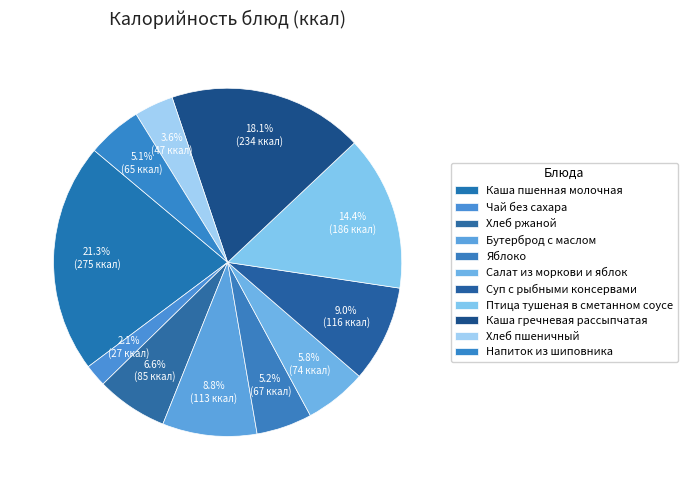

Rank the categories by value from lowest to highest.

Чай без сахара, Хлеб пшеничный, Напиток из шиповника, Яблоко, Салат из моркови и яблок, Хлеб ржаной, Бутерброд с маслом, Суп с рыбными консервами, Птица тушеная в сметанном соусе, Каша гречневая рассыпчатая, Каша пшенная молочная